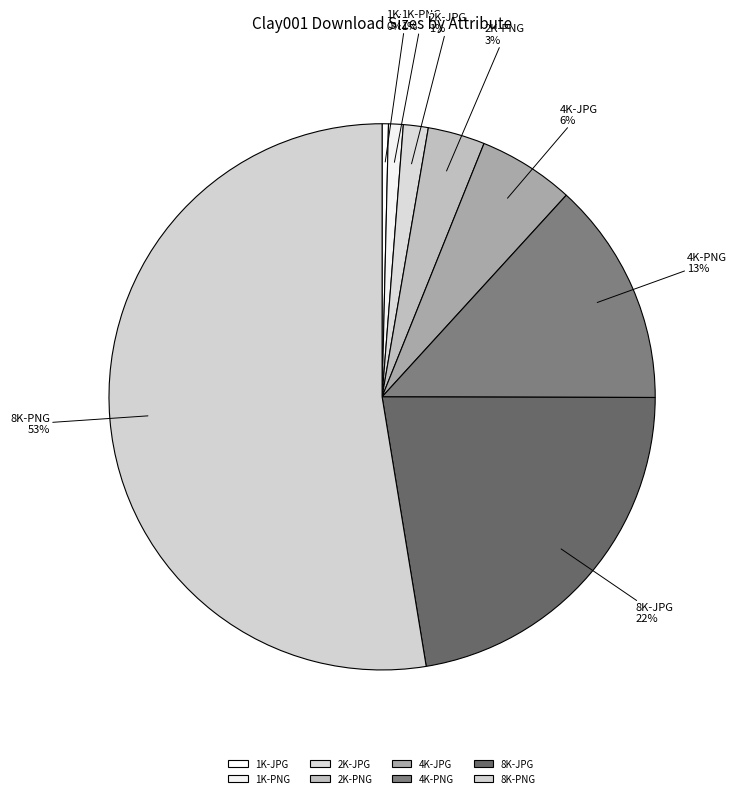

How many segments does this pie chart have?

8